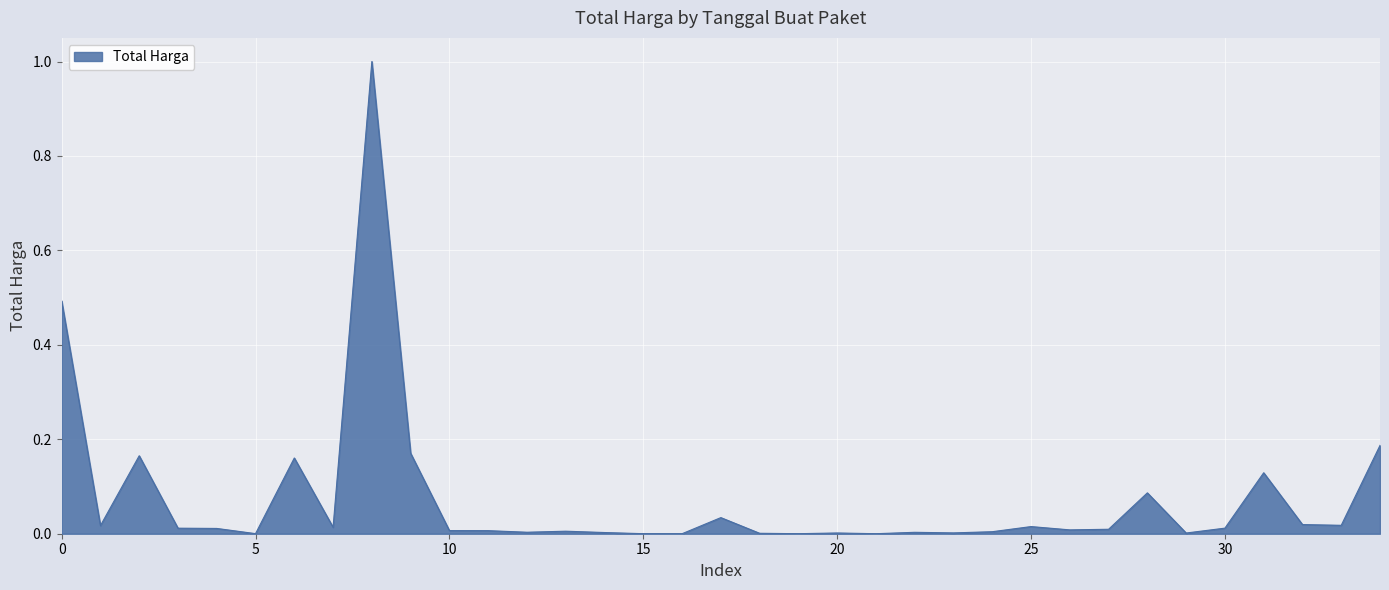

What is the difference between the maximum and minimum values?

1.0